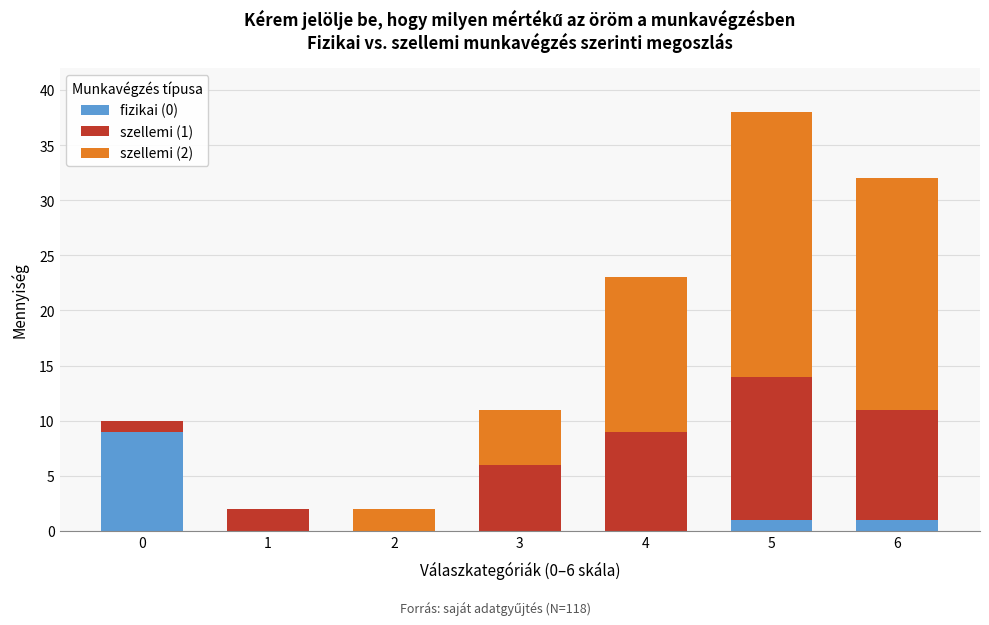

Reading left to right, what are the values for fizikai (0)?

0=9	1=0	2=0	3=0	4=0	5=1	6=1